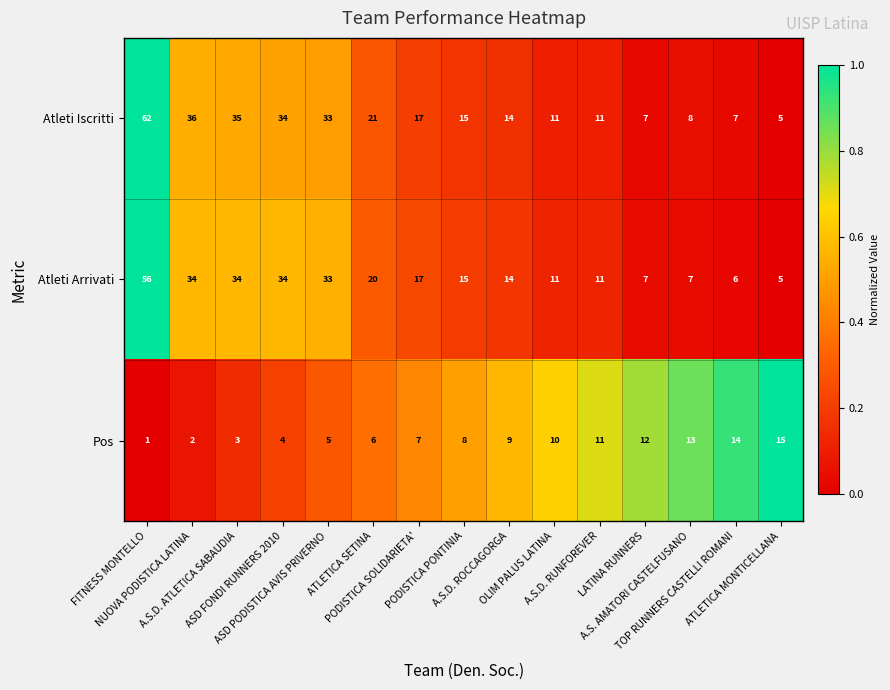

What is the maximum value for Atleti Arrivati?

56